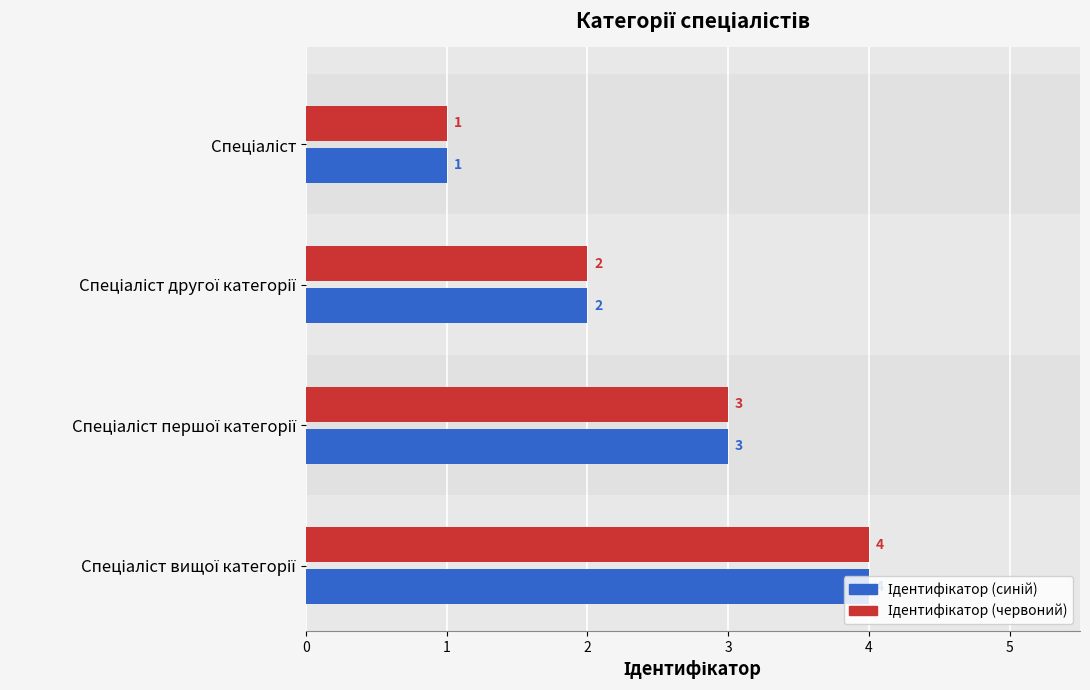

What is the greatest value displayed?

4